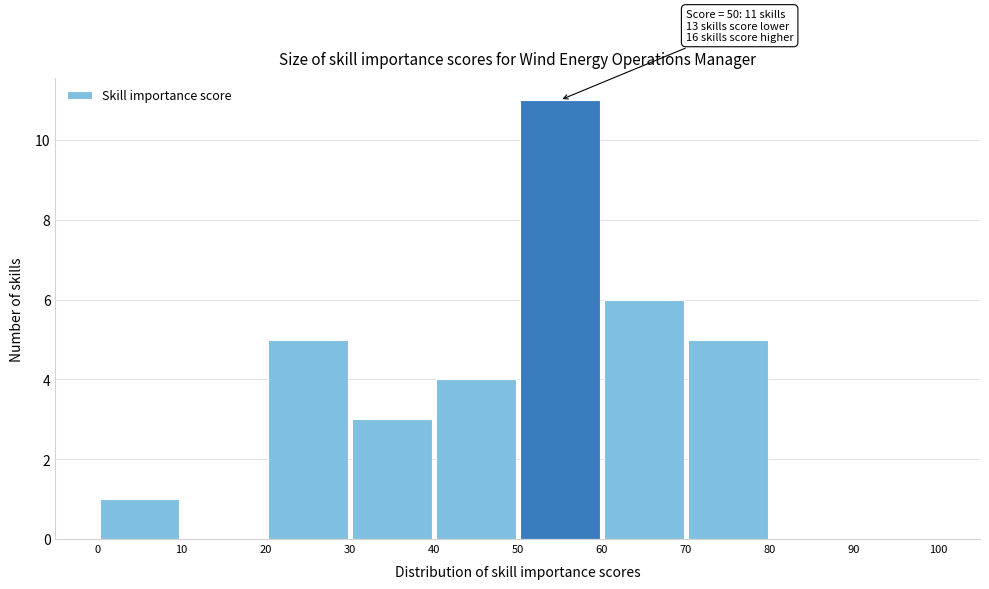

Over which range of the x-axis is the bar tallest?

50 to 60